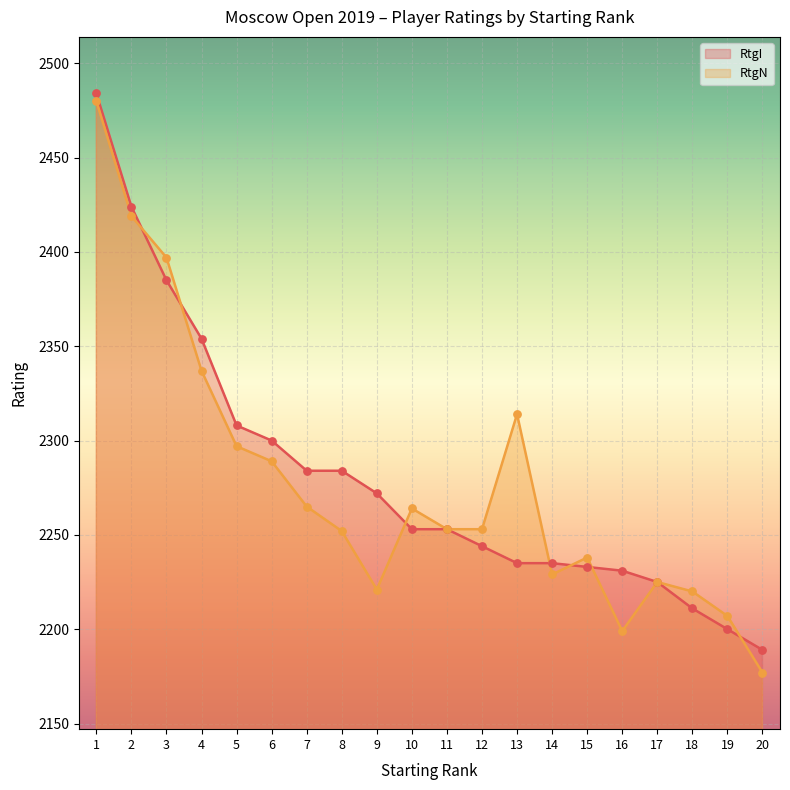

Which series contains the highest Y value?

RtgI